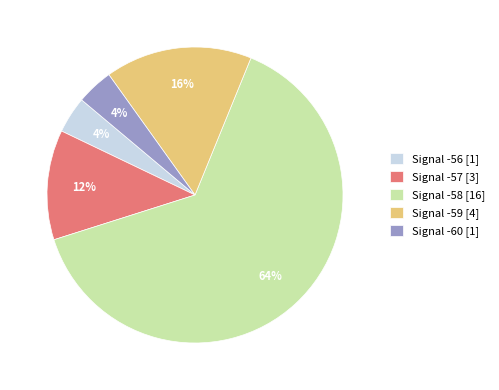

To the nearest percent, what is the average slice percentage?

20%